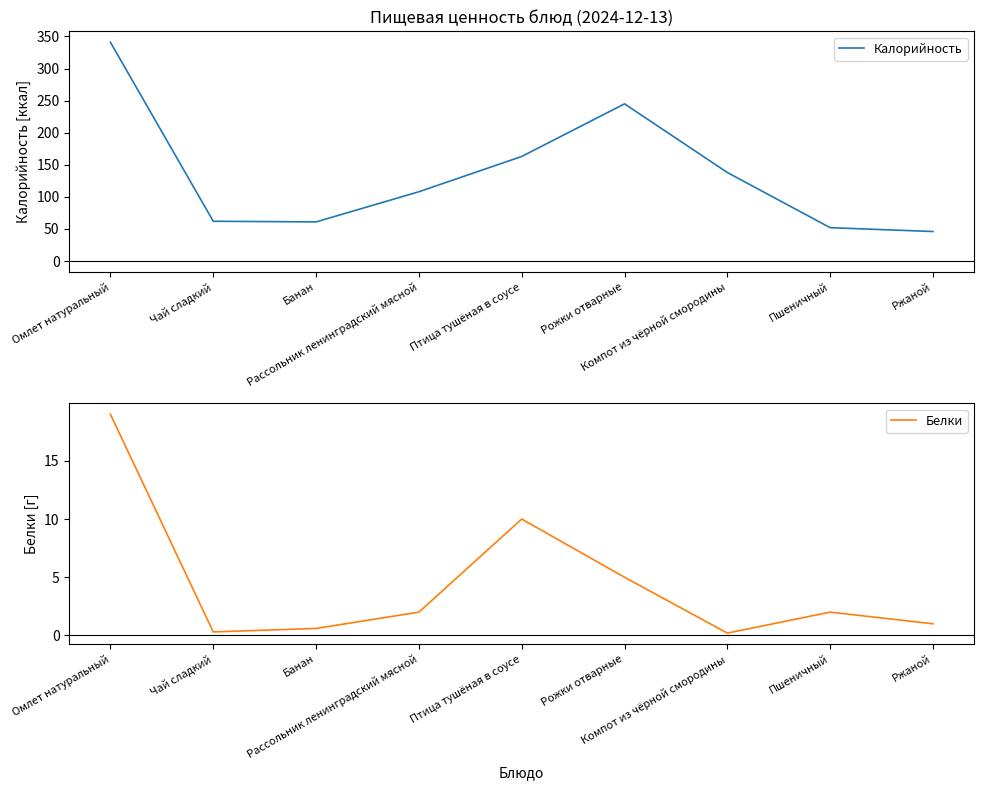

True or false: Белки has a value of 0.6 at Банан.

True